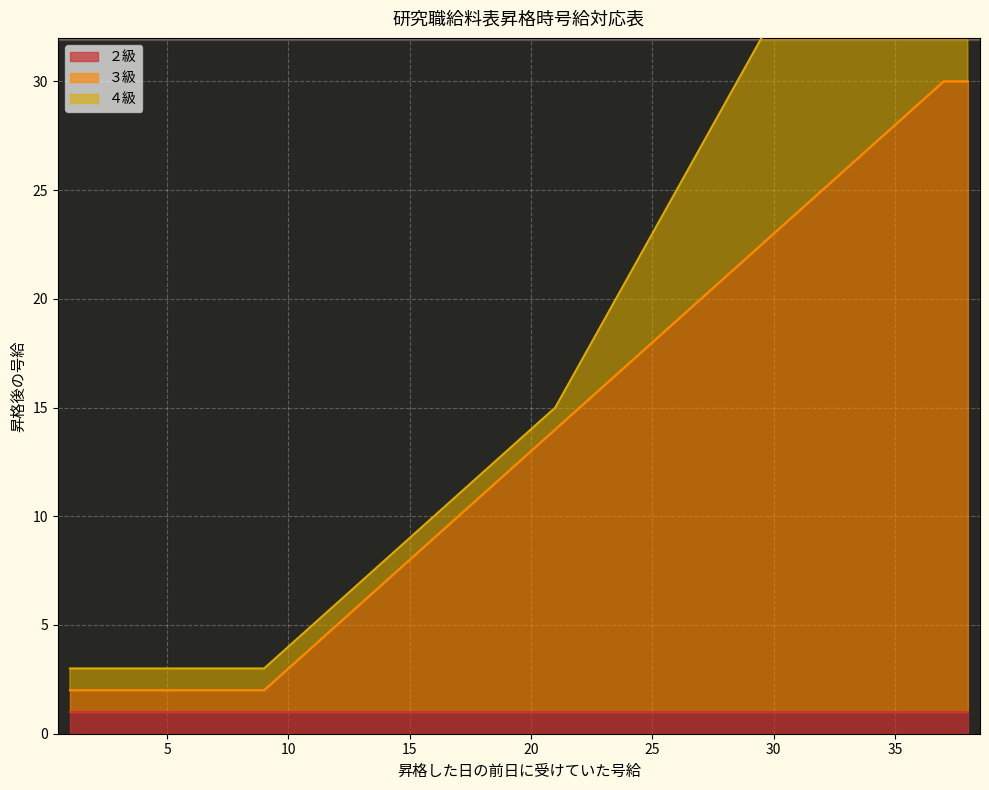

True or false: ３級 has a value of 23 at 30.

True